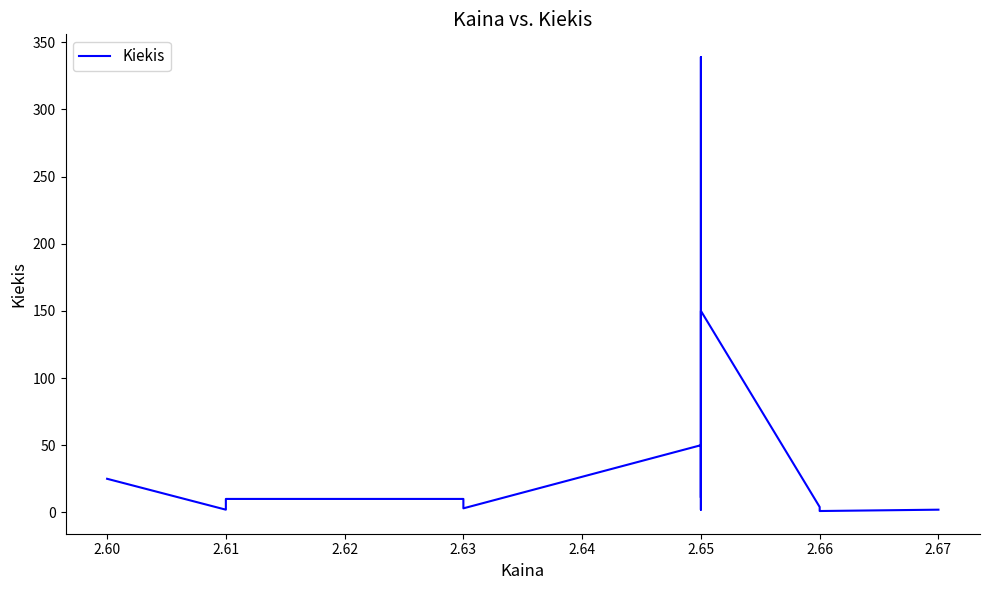

Is this an area chart (filled region under the line)?

No